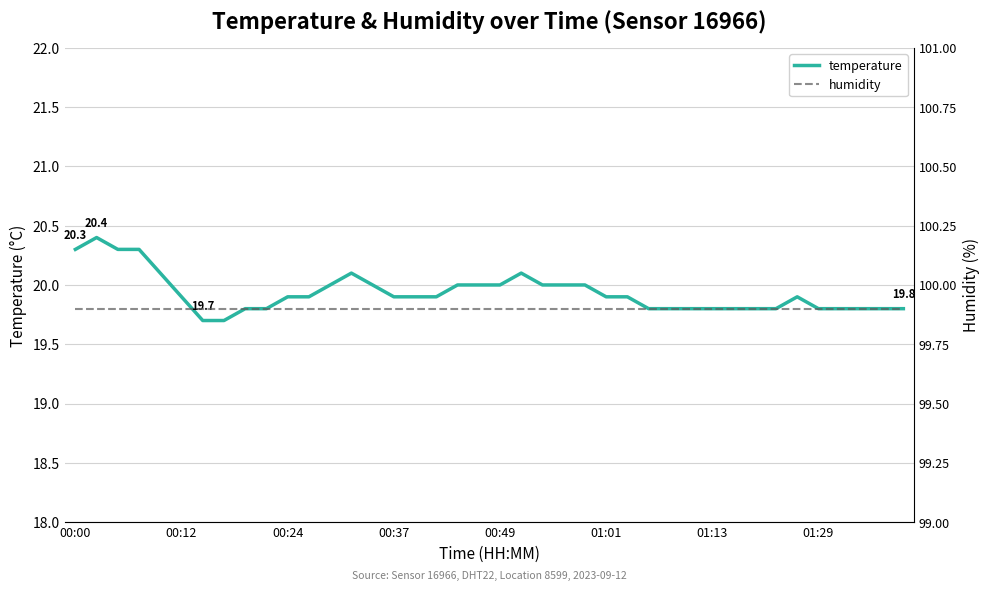

What is the value of the temperature point at the 23rd from the left?

20.0